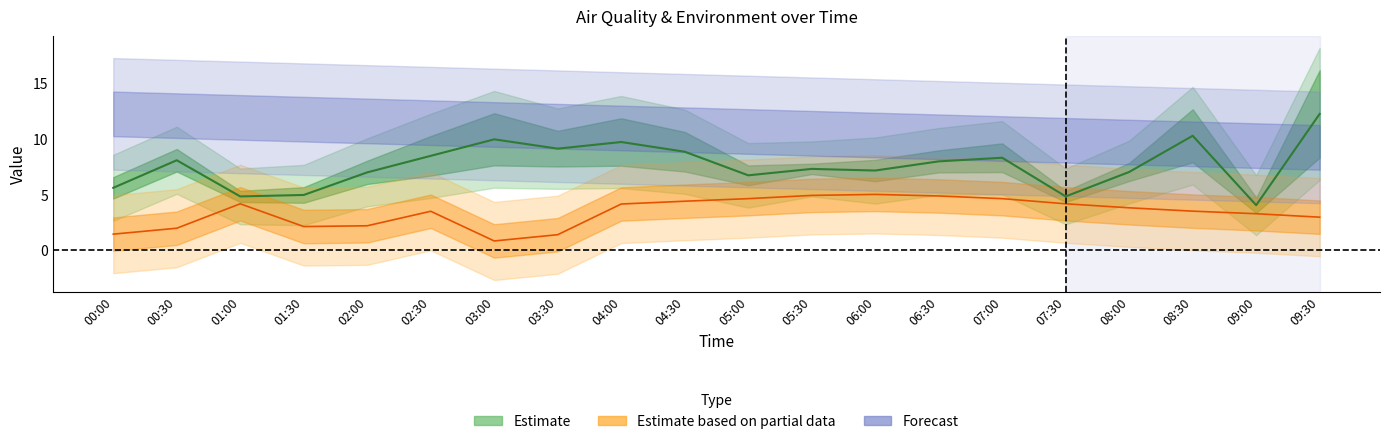

True or false: SDS_P1 and BME280_temperature intersect in this chart.

False